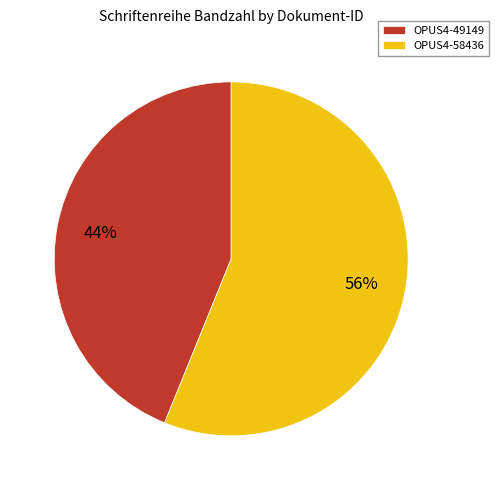

Rank the categories by value from lowest to highest.

OPUS4-49149, OPUS4-58436